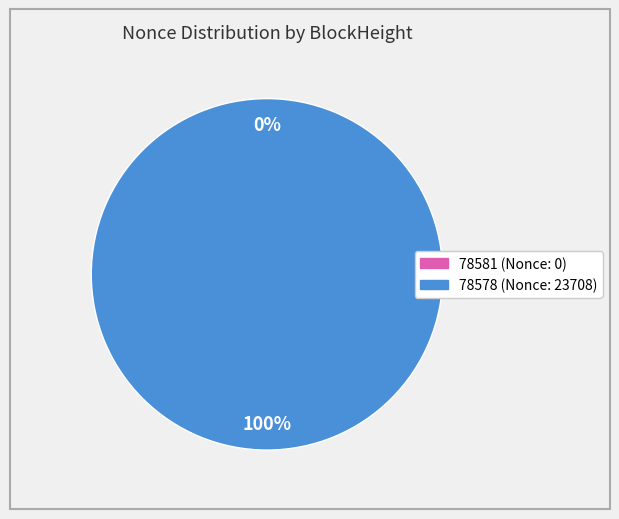

To the nearest percent, what percentage of the pie is 78578?

100%